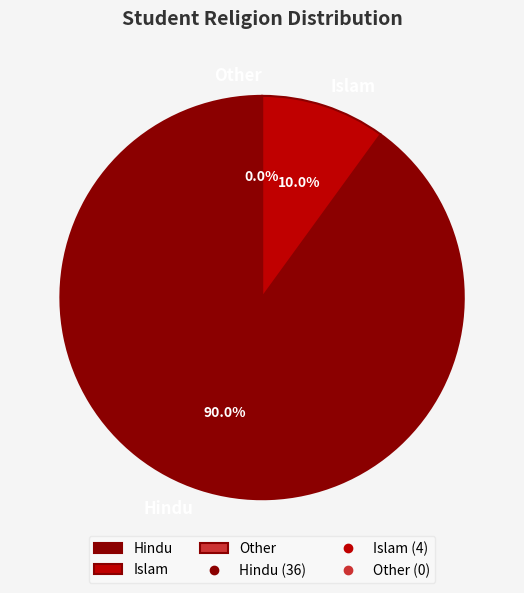

What is the majority slice?

Hindu